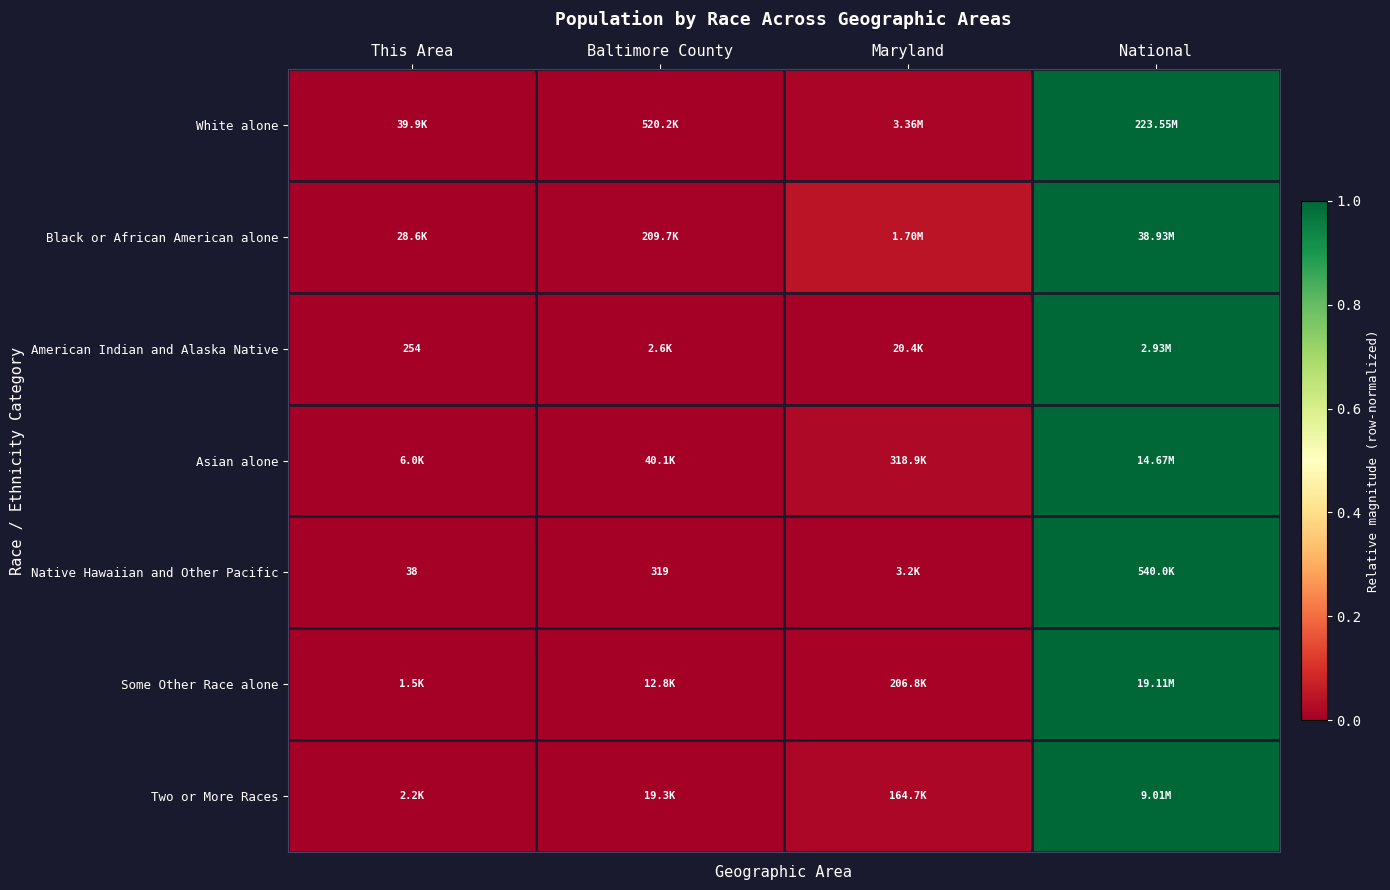

Which has a higher value, National or Maryland?

National